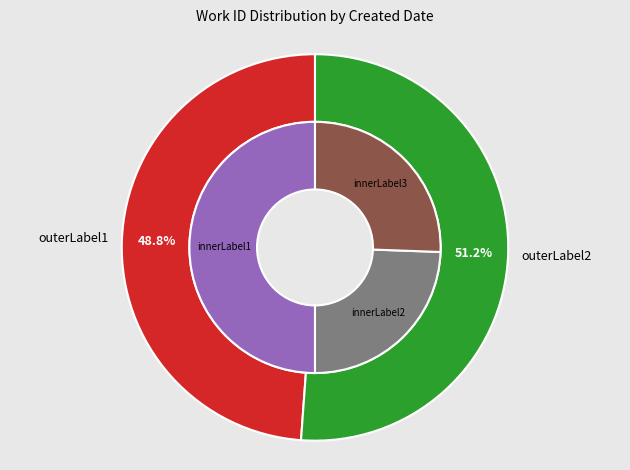

Count the number of slices in the pie.

2